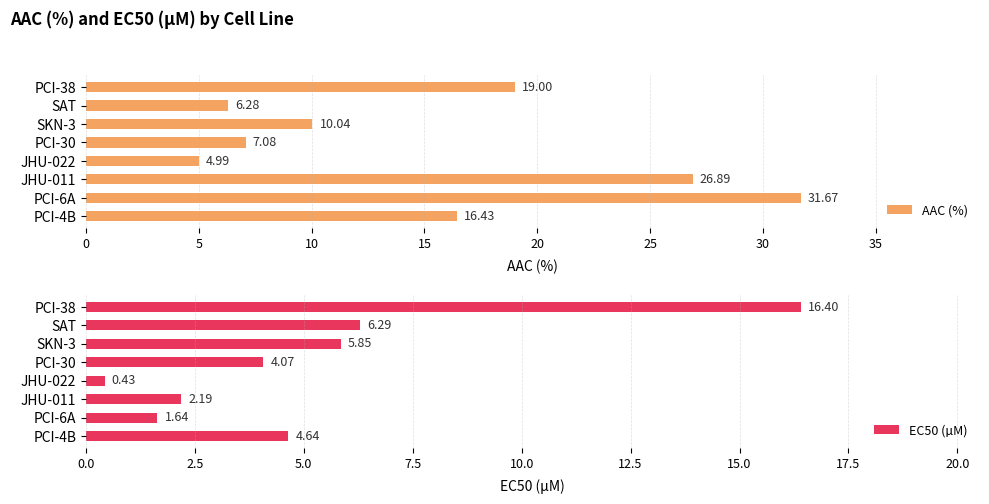

List the series in order of their overall mean, lowest first.

EC50 (µM), AAC (%)